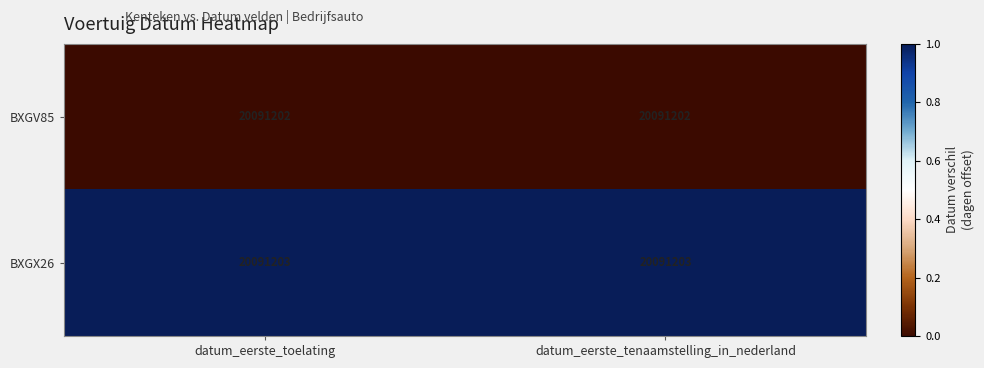

Is it true that BXGX26 equals 1 at datum_eerste_toelating?

True